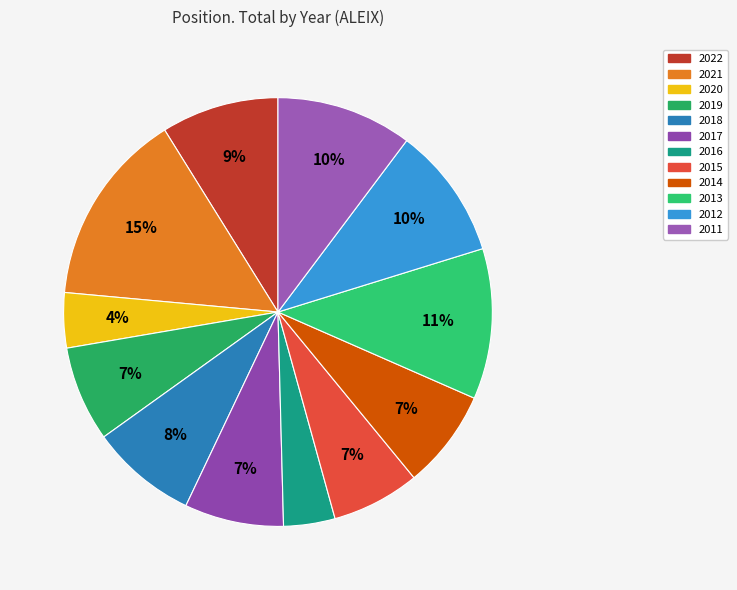

Rank the categories by value from lowest to highest.

2016, 2020, 2015, 2019, 2017, 2014, 2018, 2022, 2012, 2011, 2013, 2021